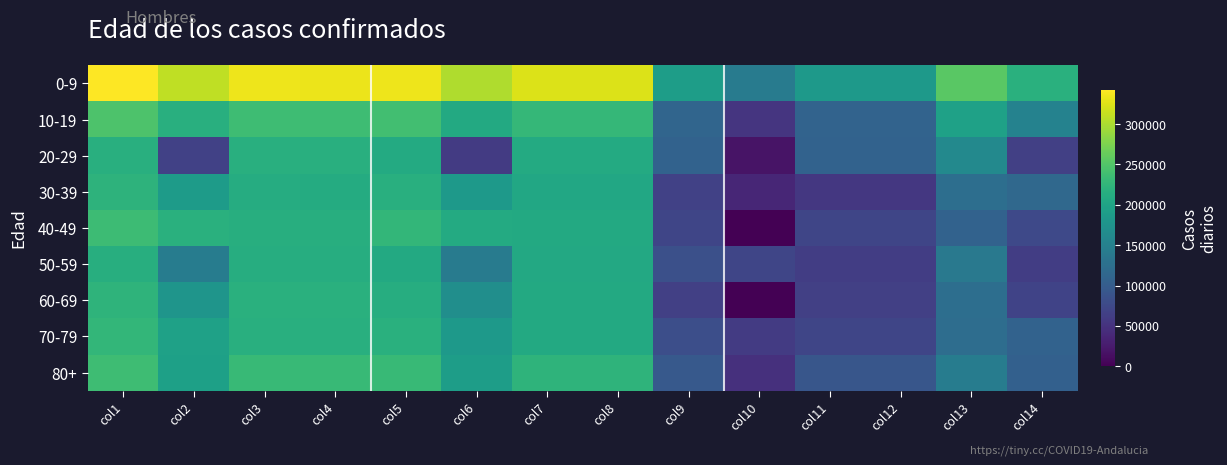

Which series has the widest spread of values?

40-49